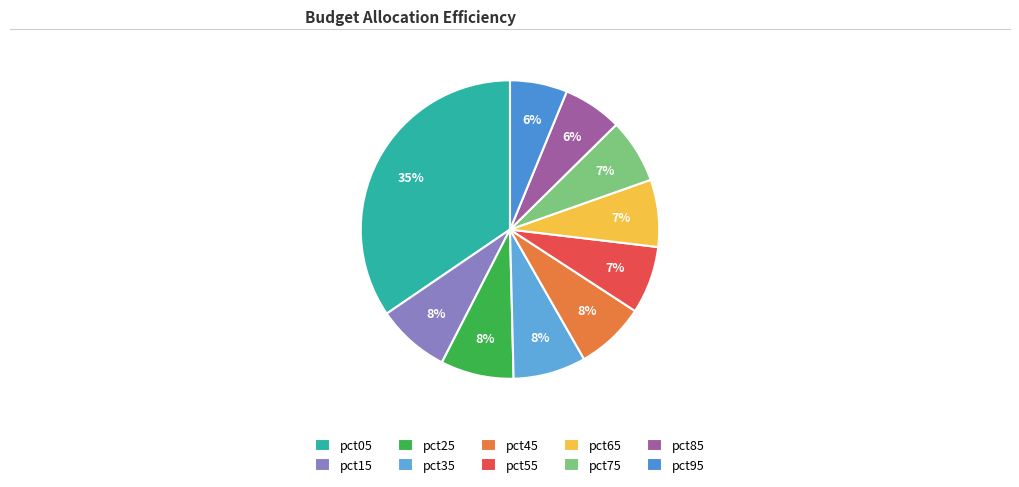

Does pct55 account for over 50% of the chart?

No